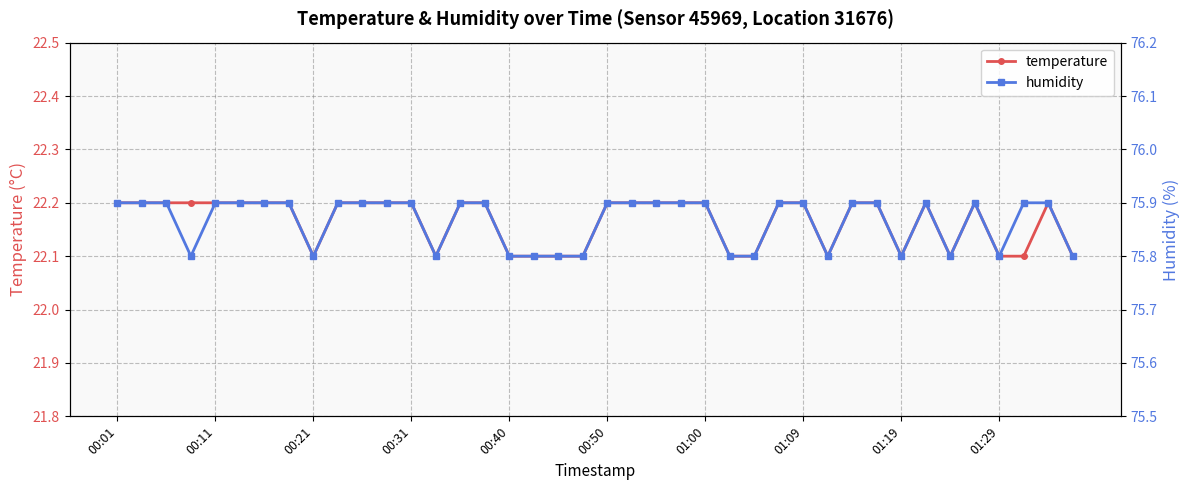

What is the difference between the highest and lowest values at 33?

53.7